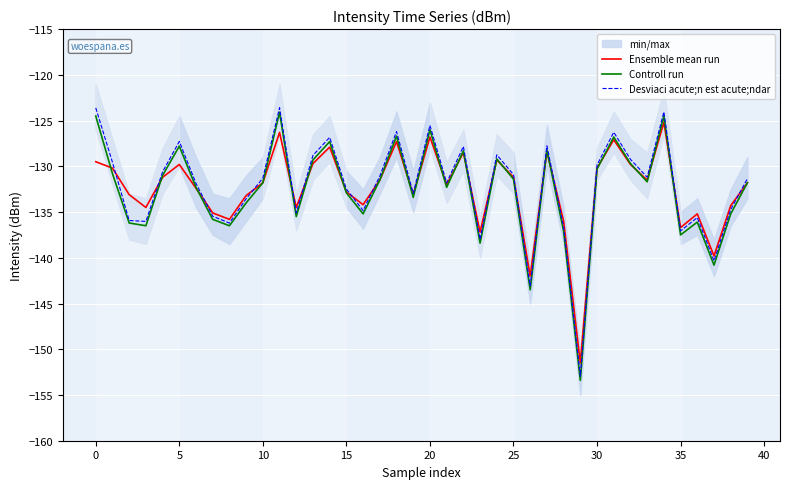

Is it true that Controll run equals -38.6 at 5?

False